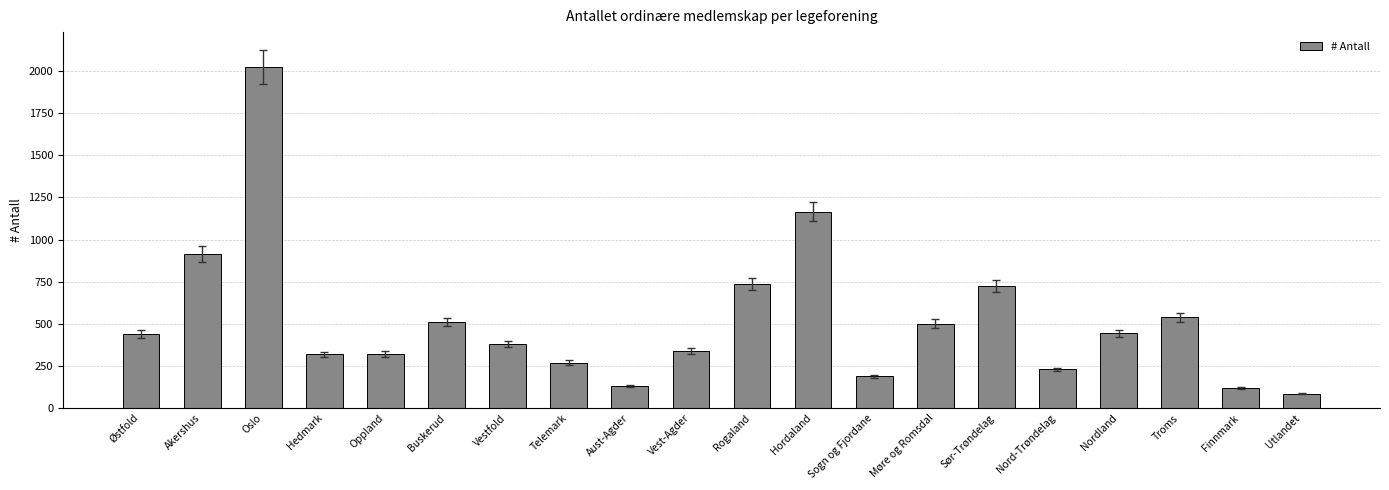

True or false: the data shows 203 at Aust-Agder.

False